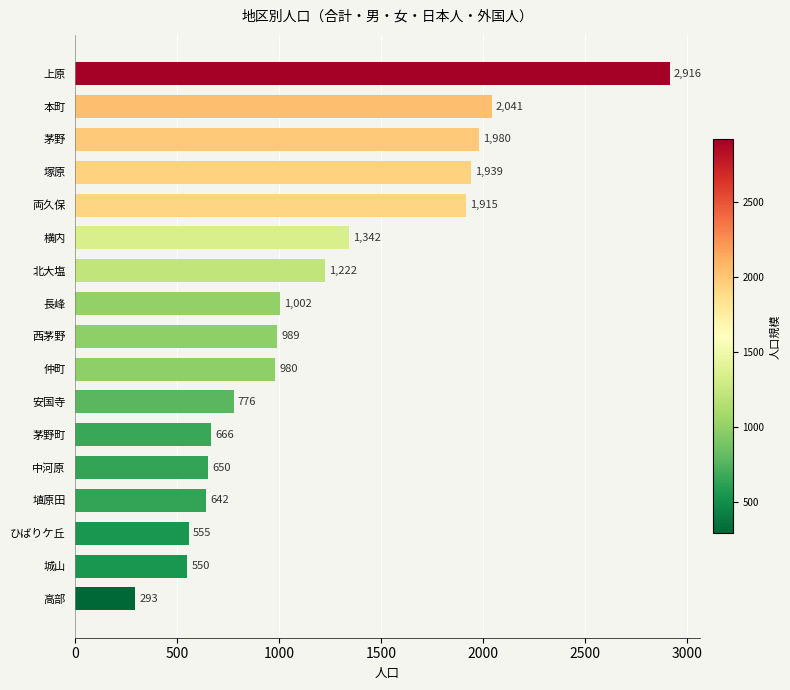

List the labels in order of value, largest first.

上原, 本町, 茅野, 塚原, 両久保, 横内, 北大塩, 長峰, 西茅野, 仲町, 安国寺, 茅野町, 中河原, 埴原田, ひばりケ丘, 城山, 高部